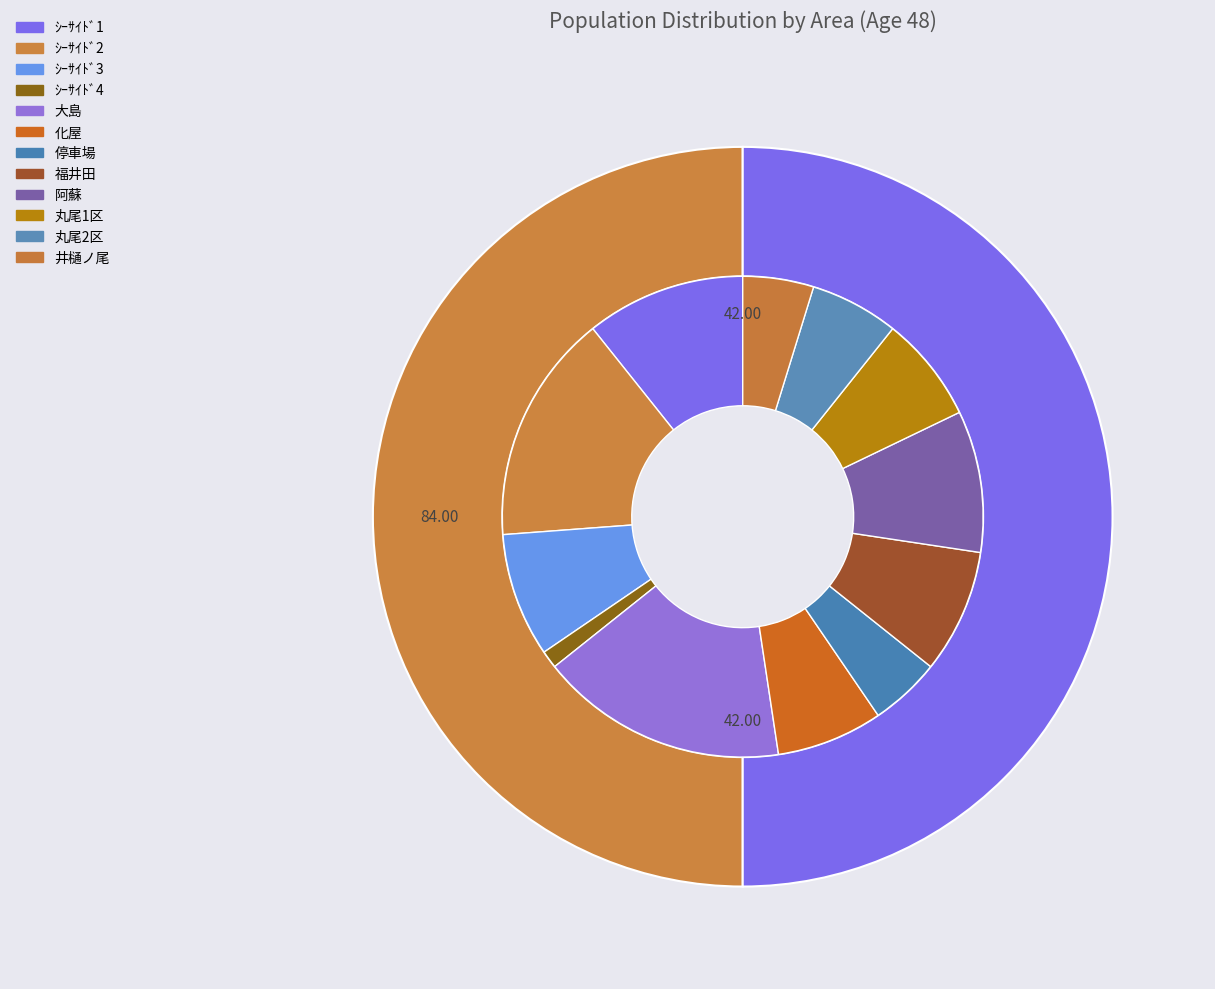

Count the number of slices in the pie.

12